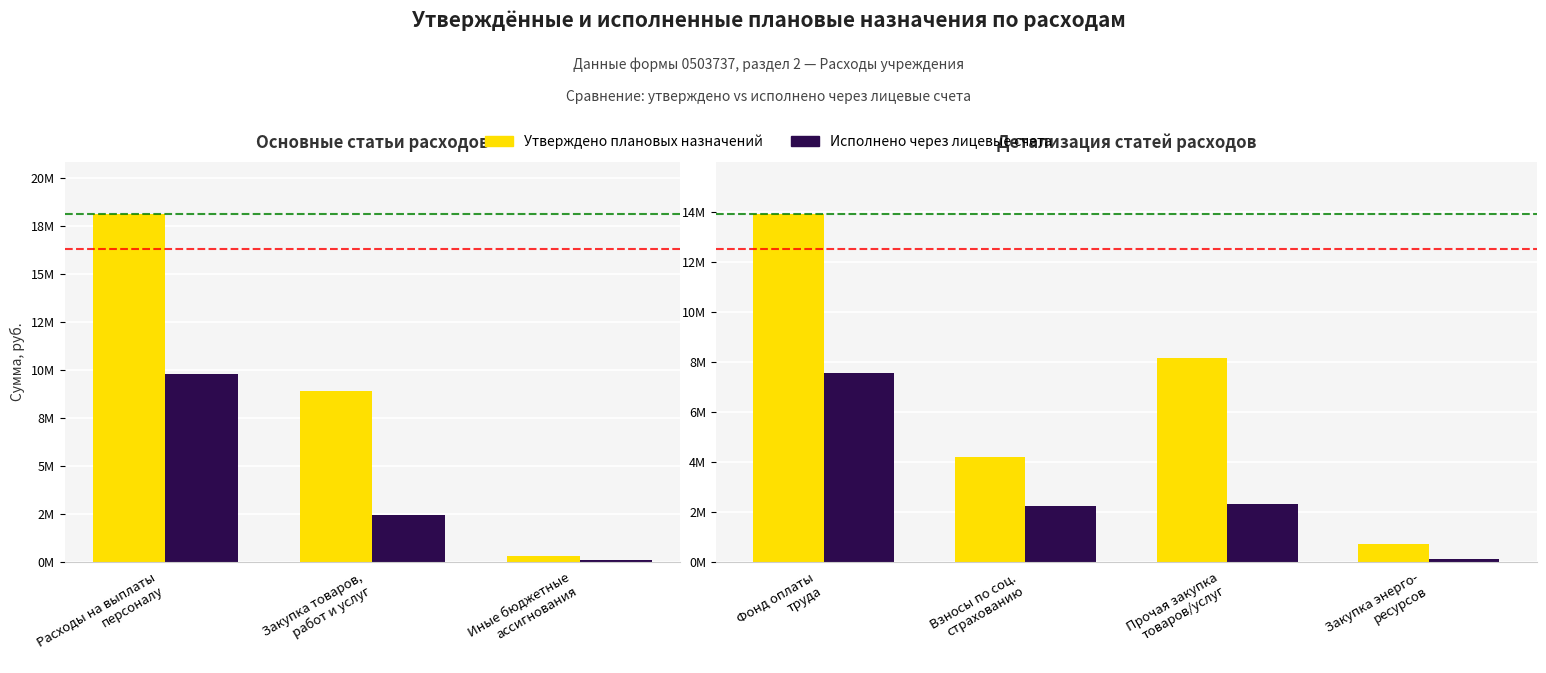

At which label does Утверждено first exceed 8161610?

Фонд оплаты труда